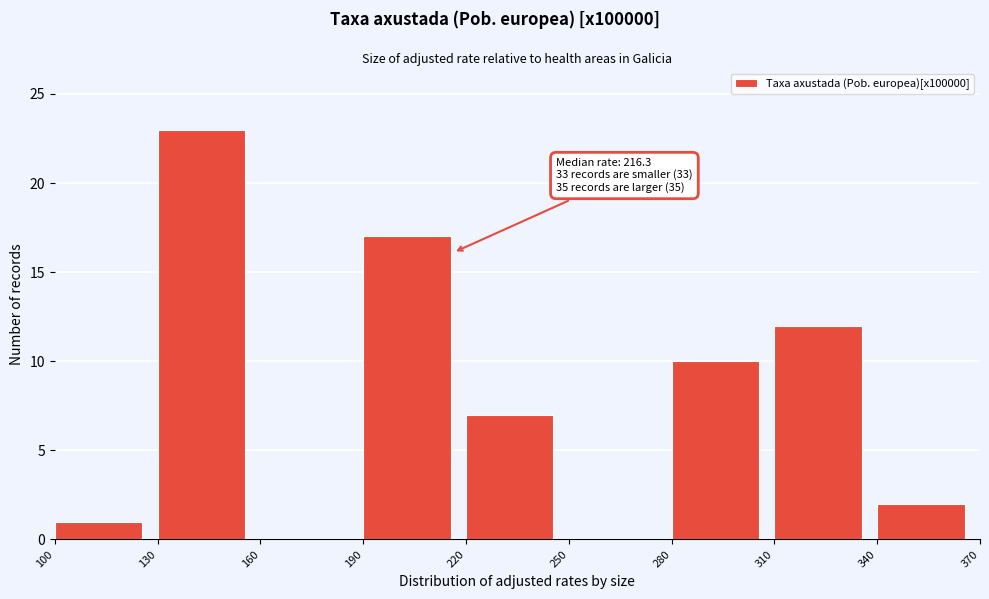

Which range on the x-axis has the tallest bar?

130 to 160